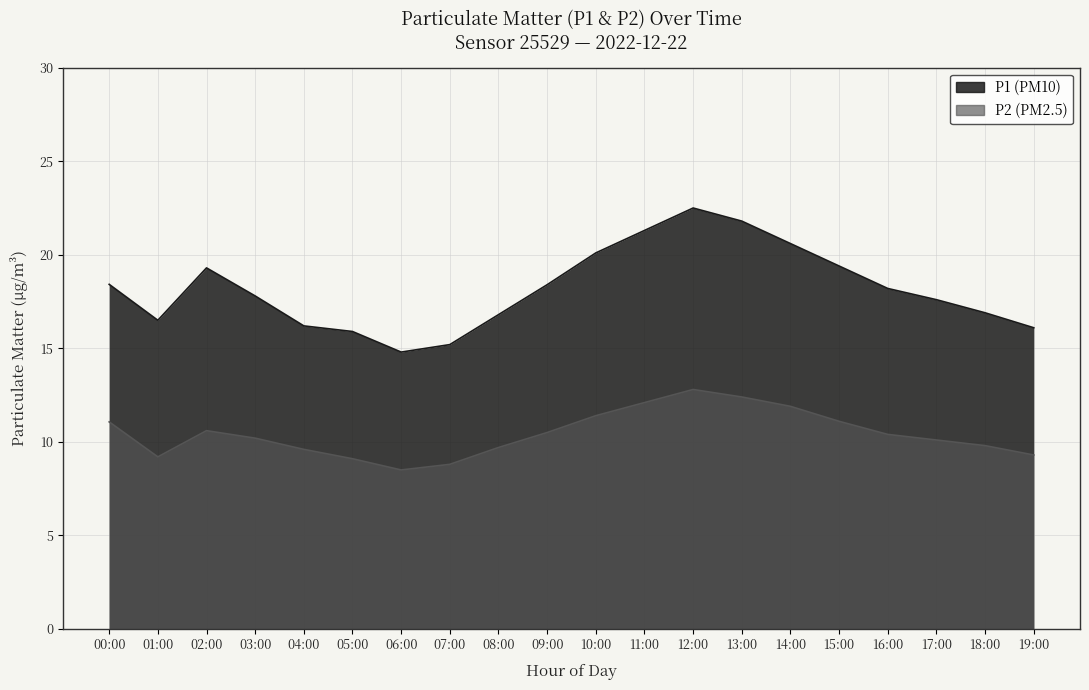

True or false: P2 and P1 intersect in this chart.

False